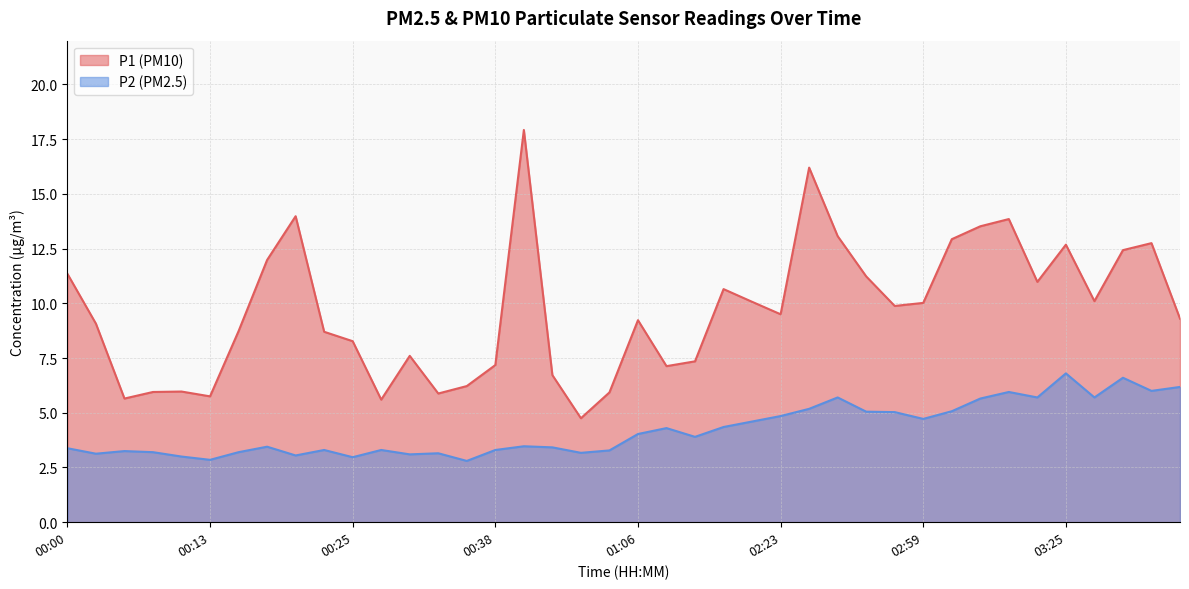

True or false: P1 and P2 intersect in this chart.

False